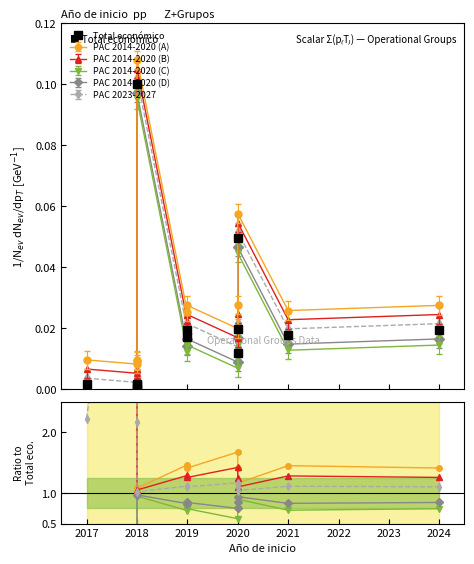

Does the chart have visible grid lines?

No